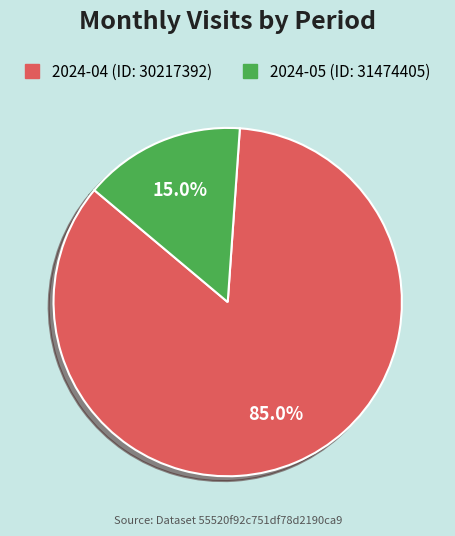

Rank the categories by value from lowest to highest.

2024-05 (ID: 31474405), 2024-04 (ID: 30217392)